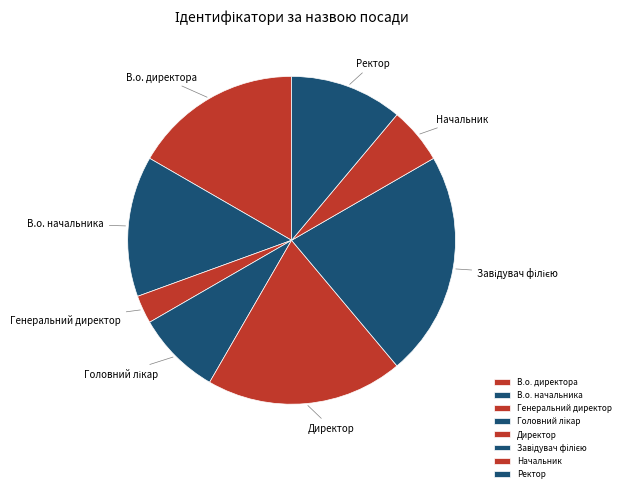

Combined, do Ректор and Директор account for over 50%?

No